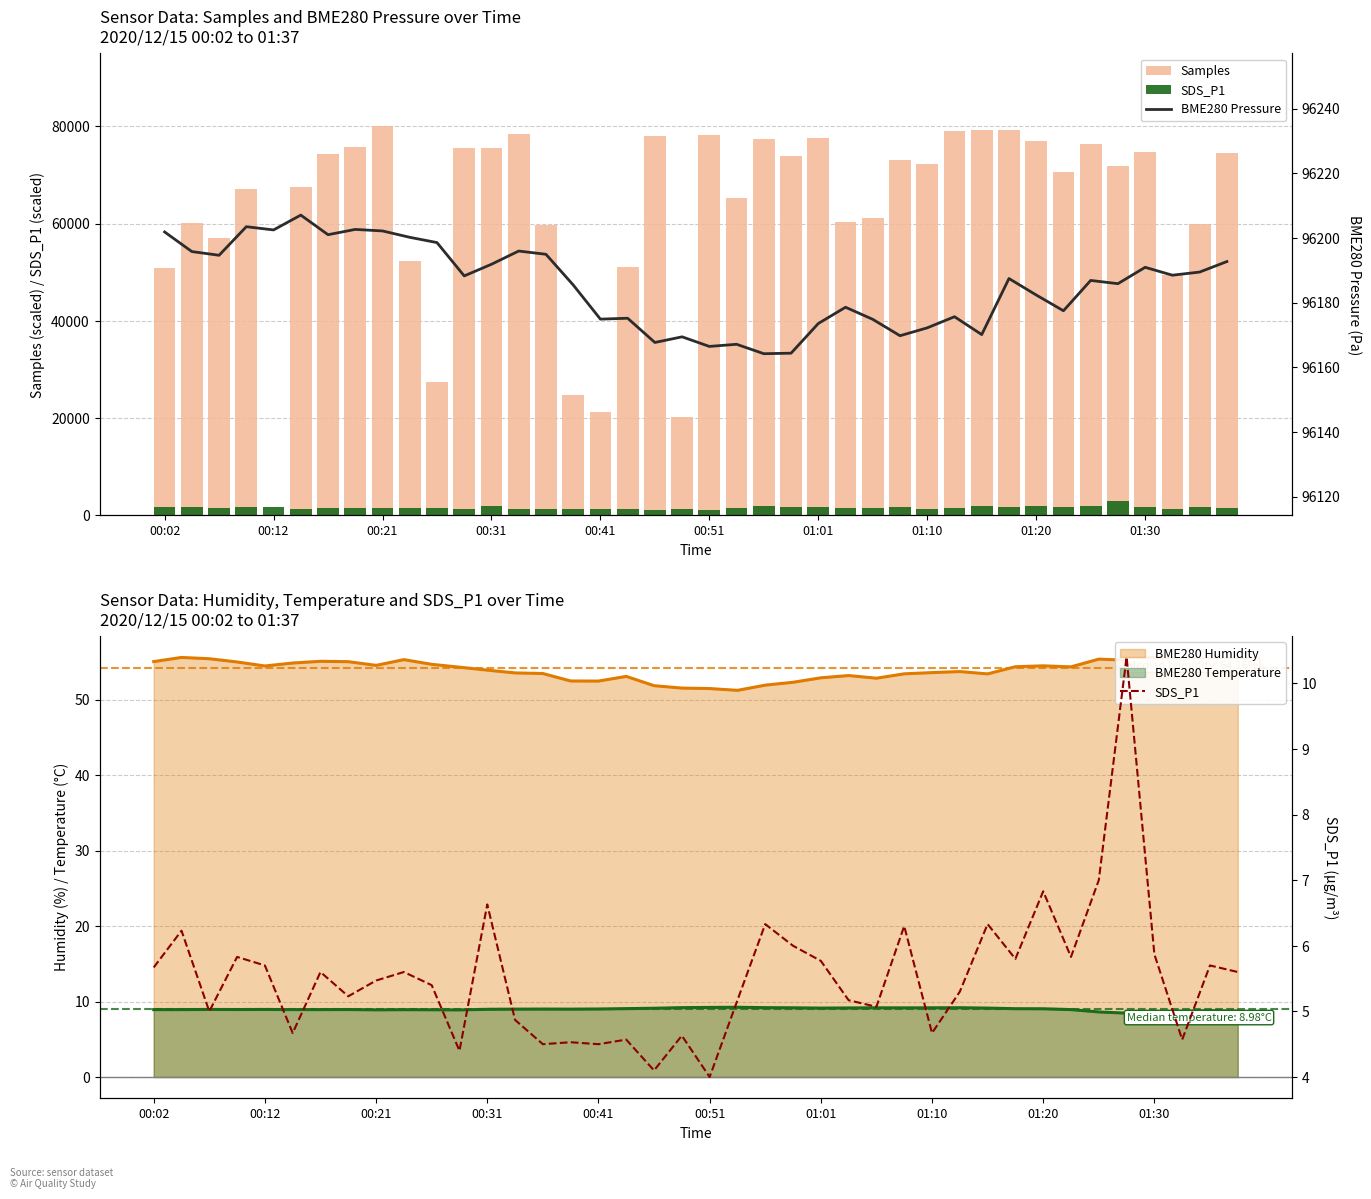

What is the difference between the maximum and minimum values in the BME280 Pressure series?

42.9